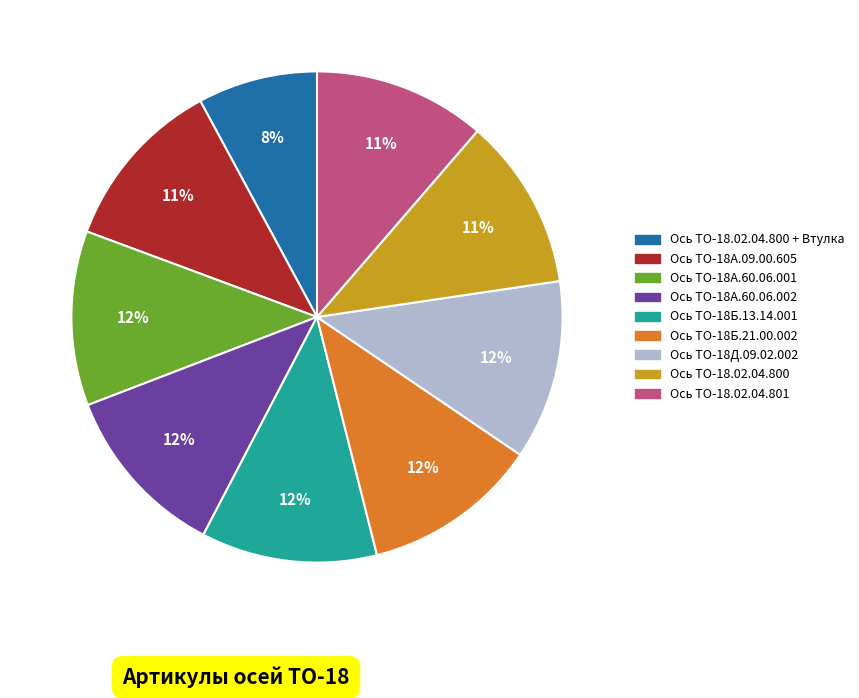

To the nearest percent, what is the difference between the largest and smallest slice percentages?

4%